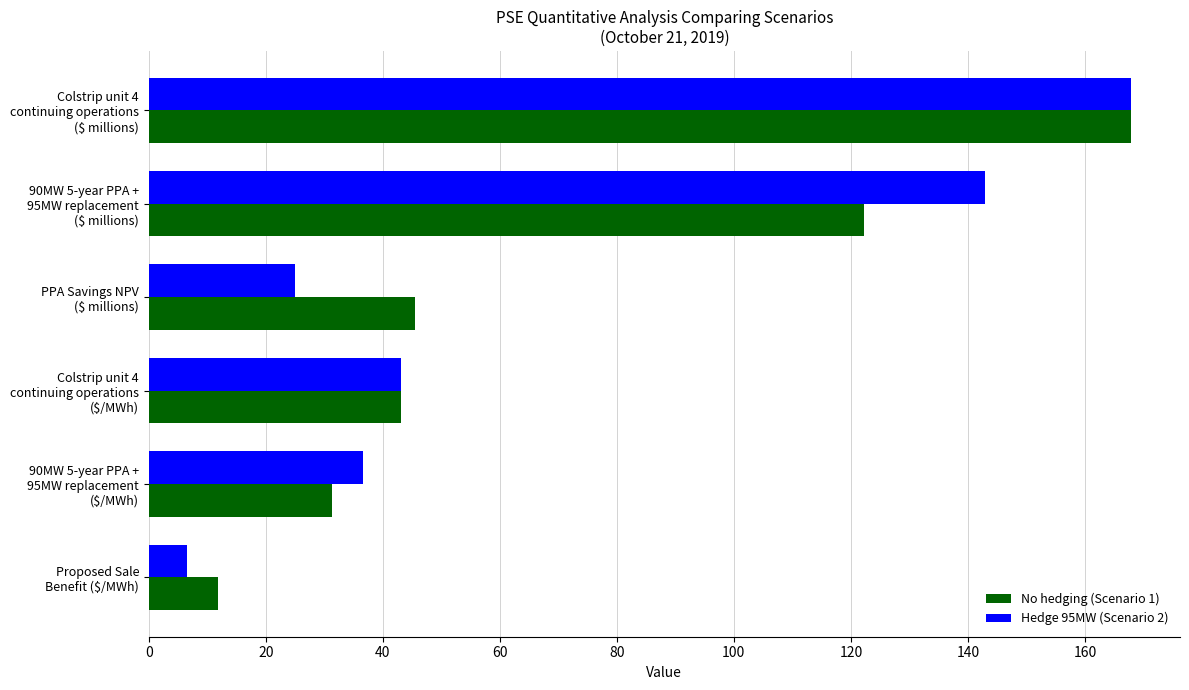

What is the sum of all No hedging (Scenario 1) values?

421.9